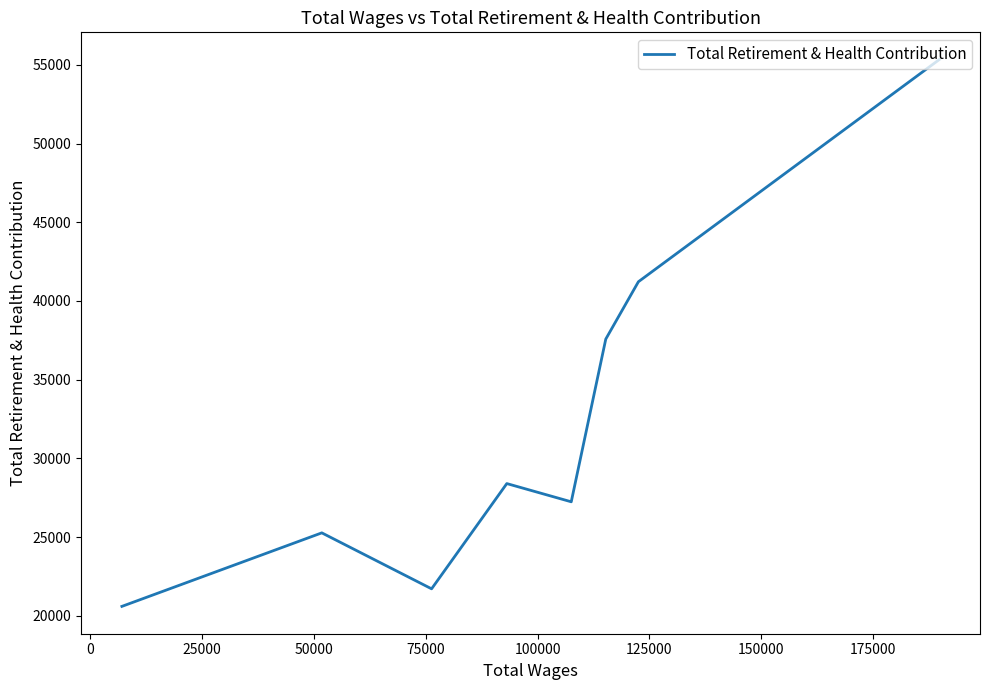

What is the average value?

32167